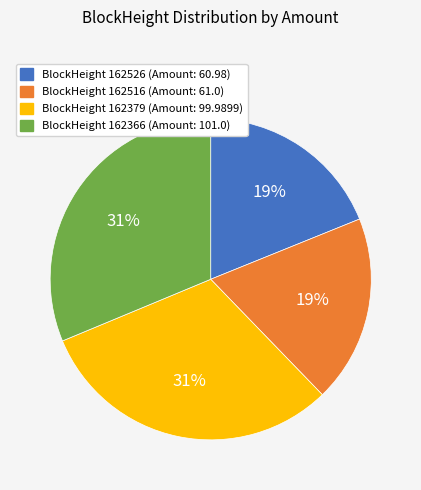

Is BlockHeight 162526 (Amount: 60.98) the majority of the pie?

No